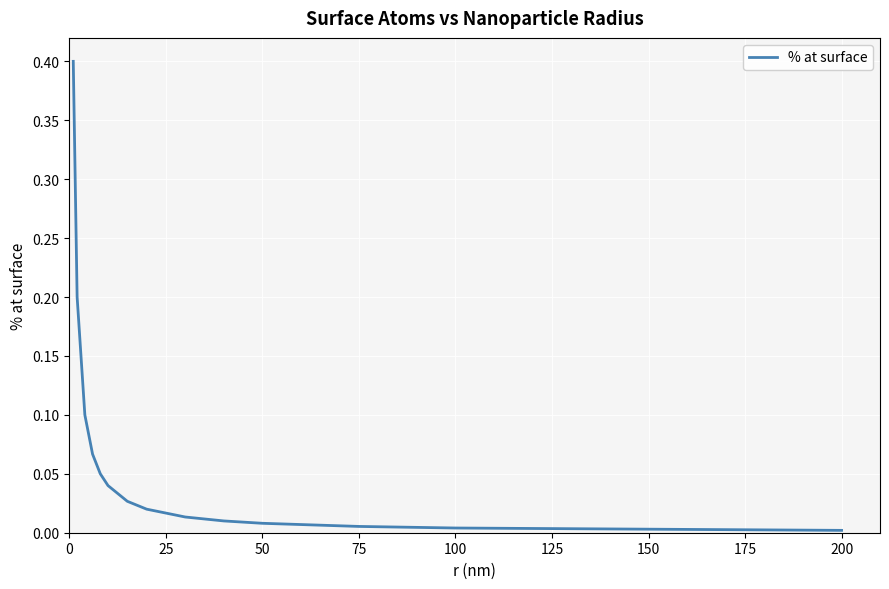

What is the maximum value shown in the chart?

0.4